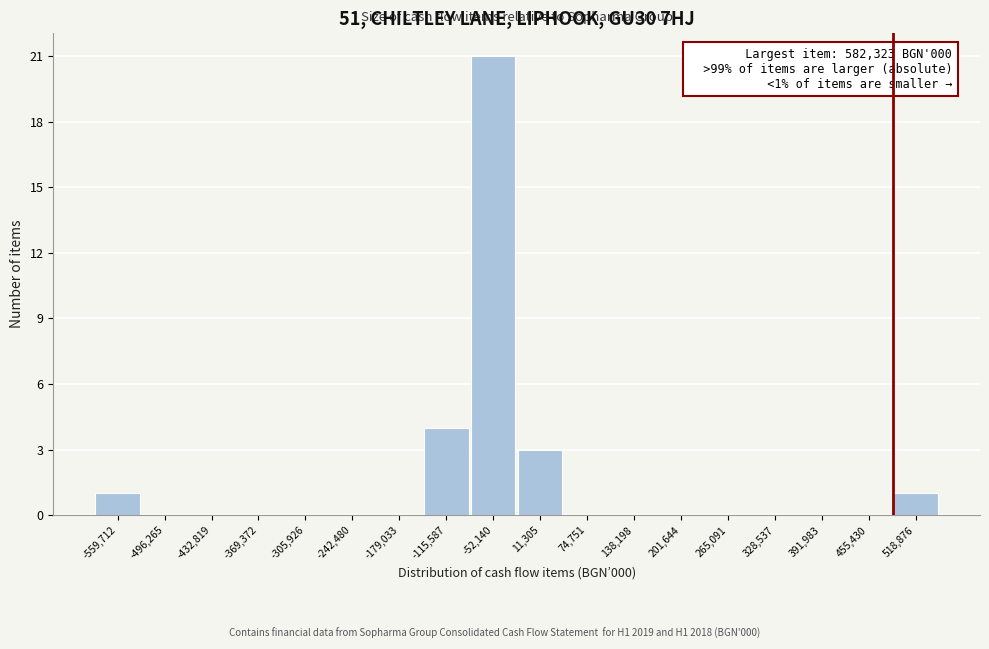

Reading left to right, what are all the values shown in this chart?

-559,712=1	-496,265=0	-432,819=0	-369,372=0	-305,926=0	-242,480=0	-179,033=0	-115,587=4	-52,140=21	11,305=3	74,751=0	138,198=0	201,644=0	265,091=0	328,537=0	391,983=0	455,430=0	518,876=1